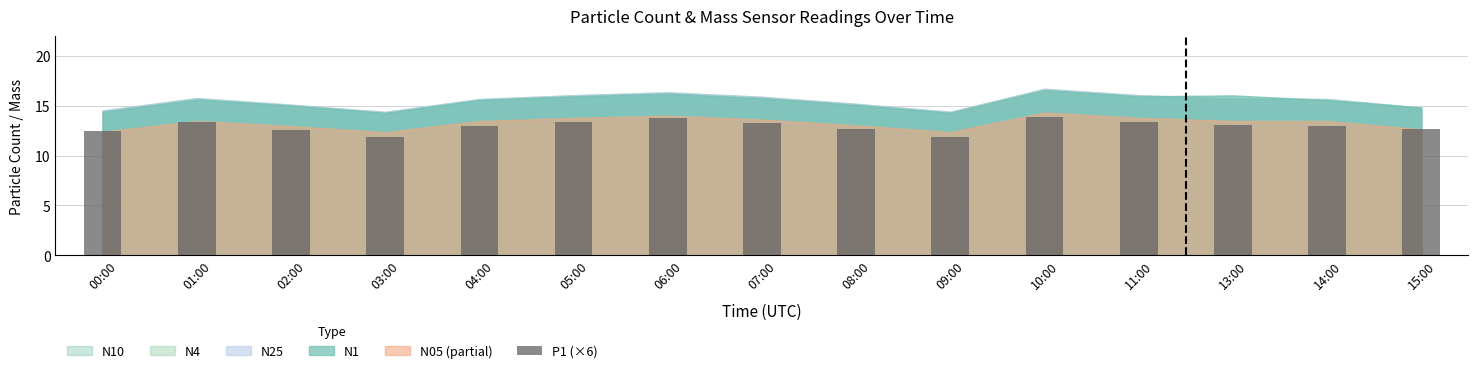

True or false: the data shows 13.4 at 11:00.

True